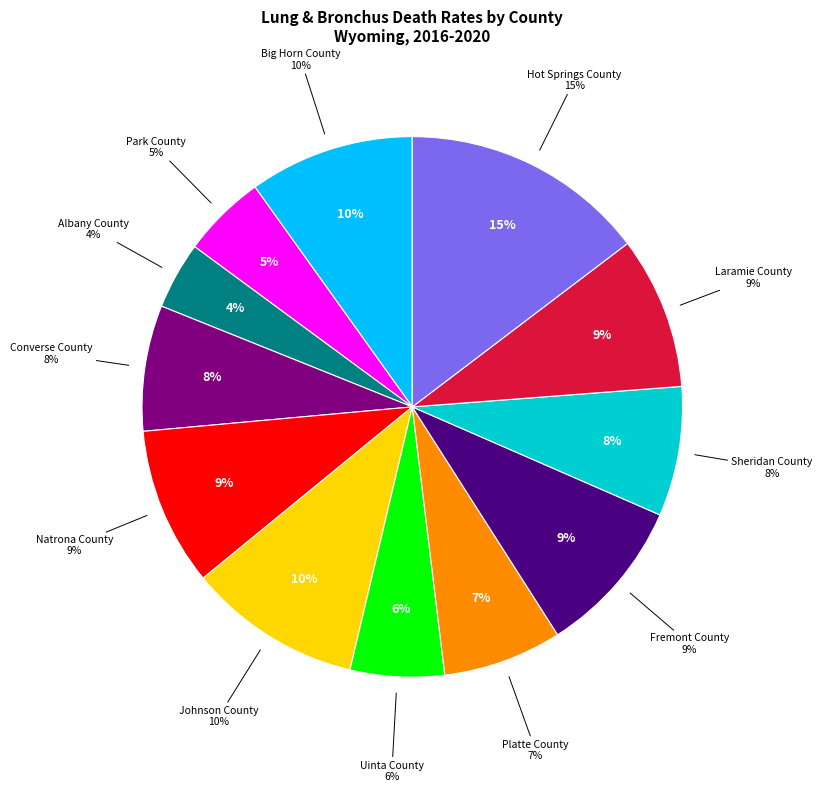

What percentage do Johnson County and Big Horn County together represent?

20.3%